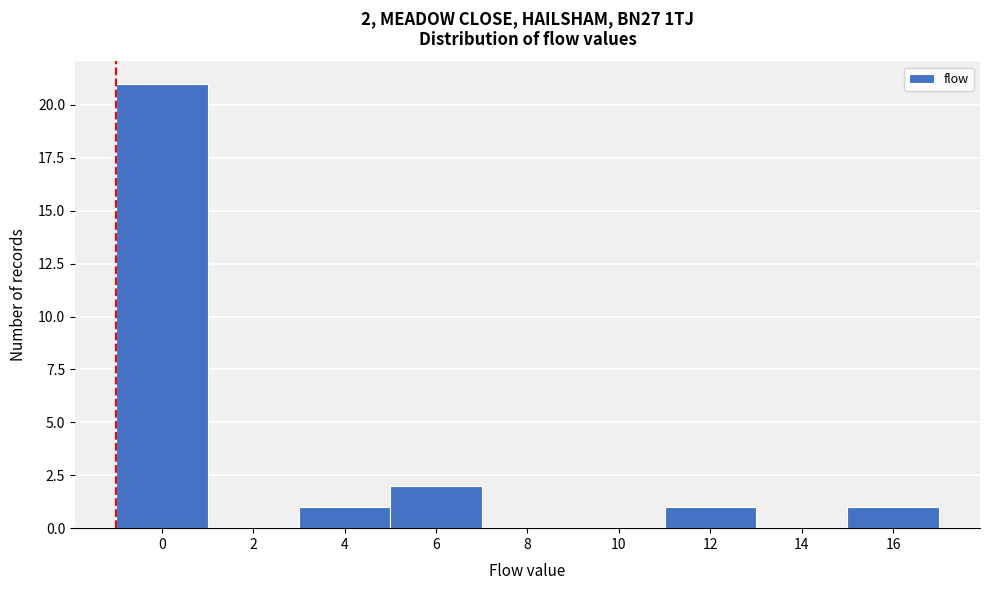

Reading left to right, list all the values displayed in this chart.

0=21	2=0	4=1	6=2	8=0	10=0	12=1	14=0	16=1